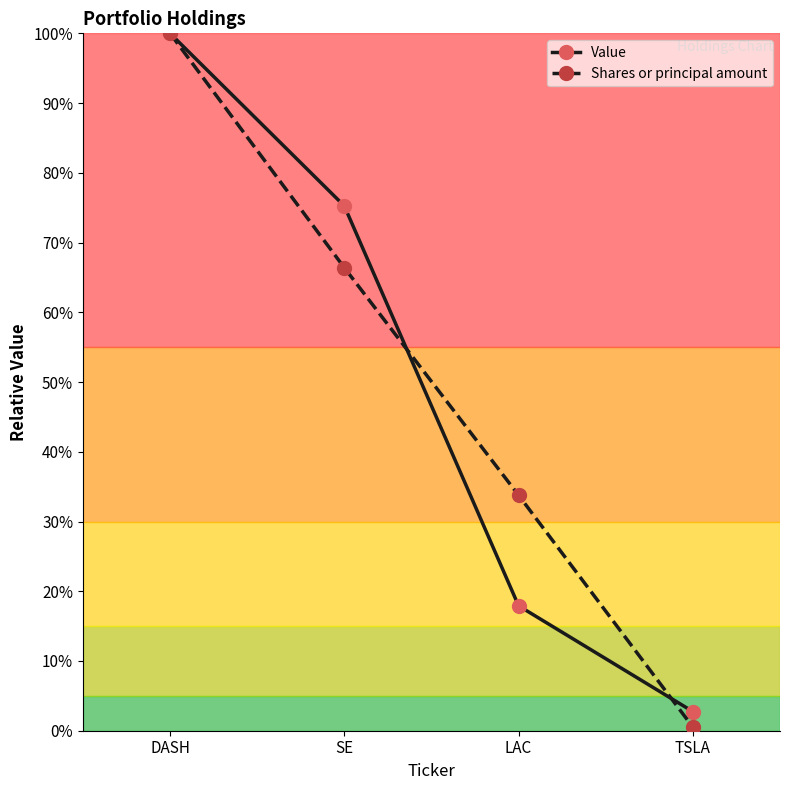

Reading left to right, list all the values displayed in this chart.

Value: 100.0	75.2	17.9	2.7
Shares or principal amount: 100.0	66.4	33.8	0.5